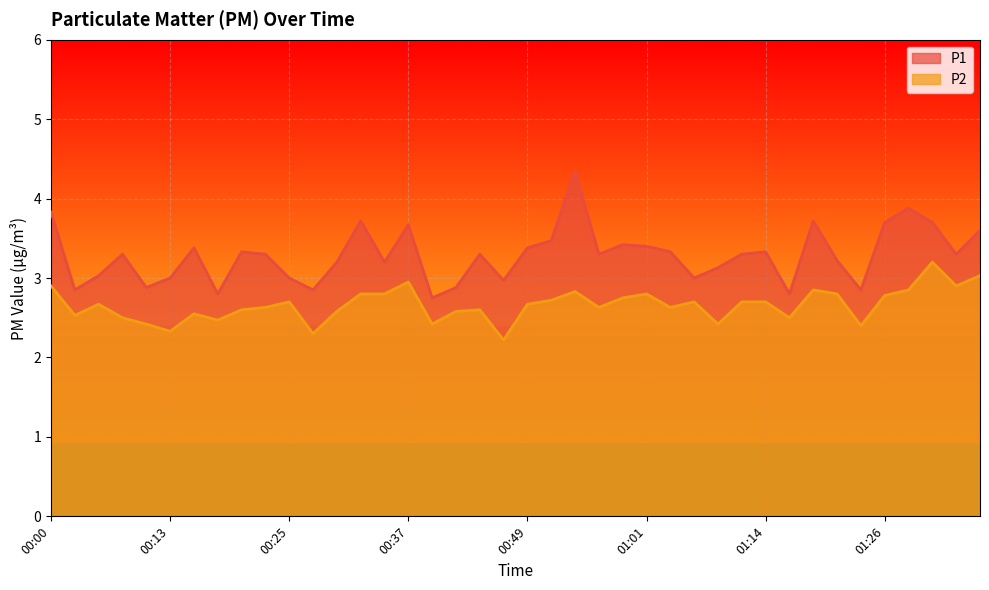

Which series has the widest spread of values?

P1